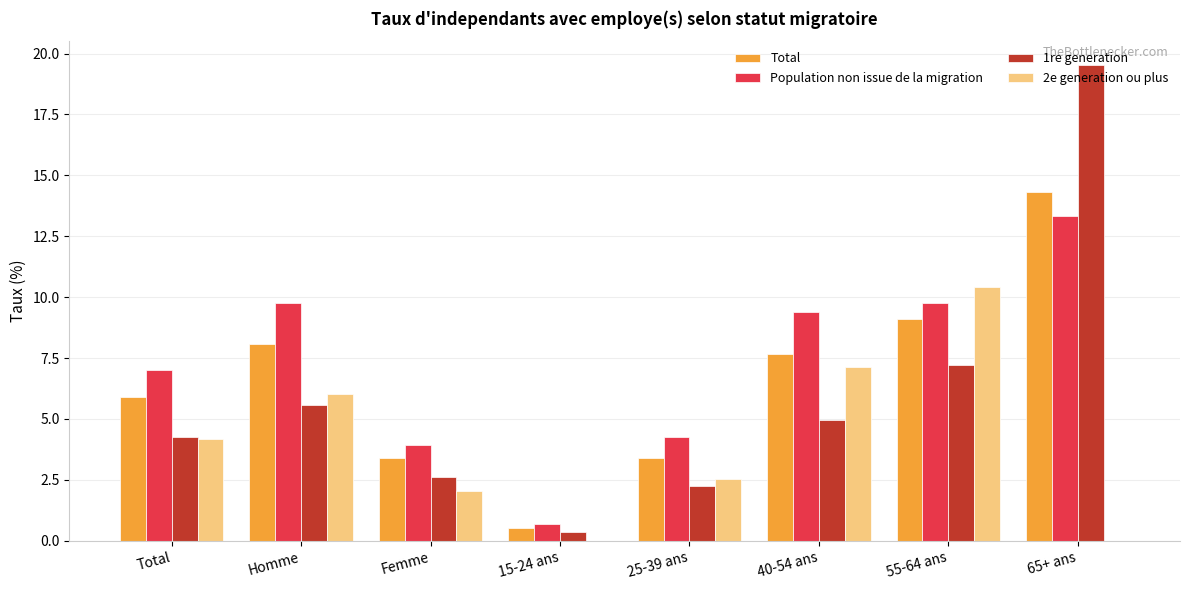

Is it true that Population non issue de la migration equals 9.7 at 55-64 ans?

True